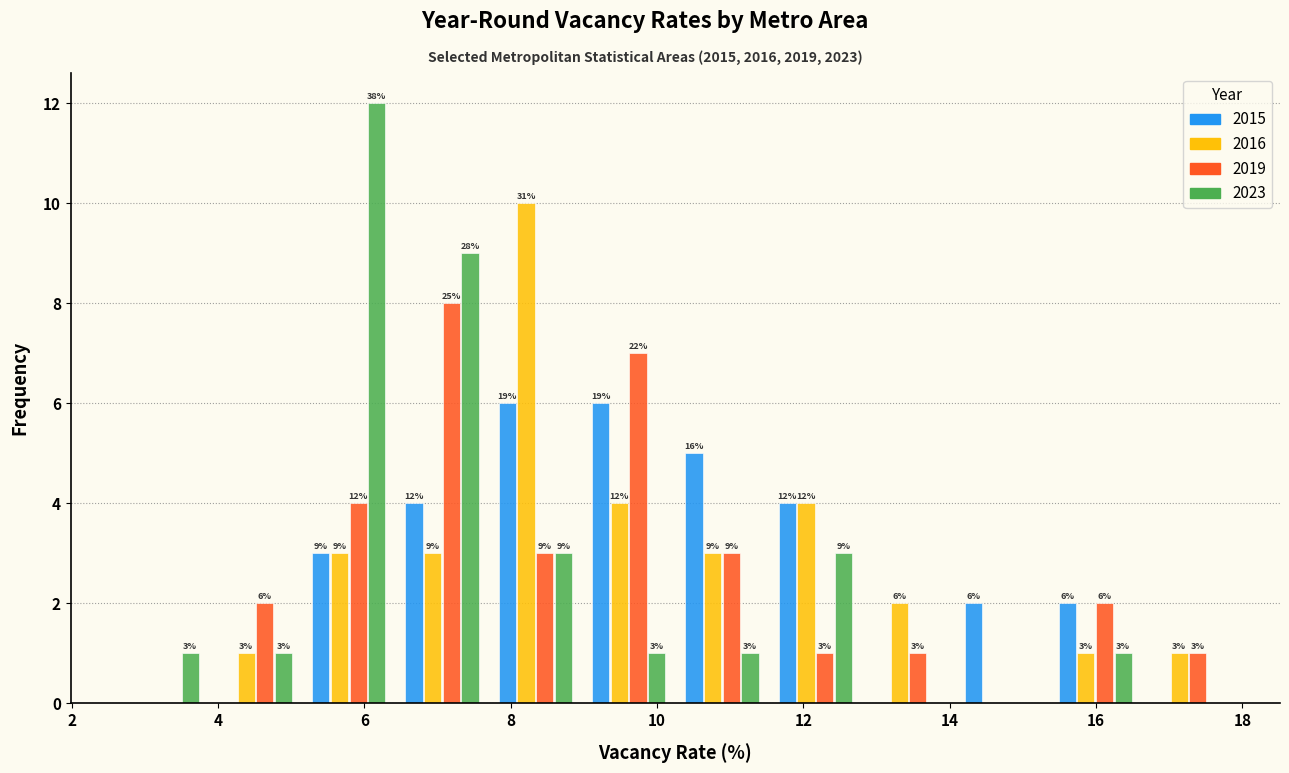

In the 2019 series, which range on the x-axis has the tallest bar?

6.4 to 7.8